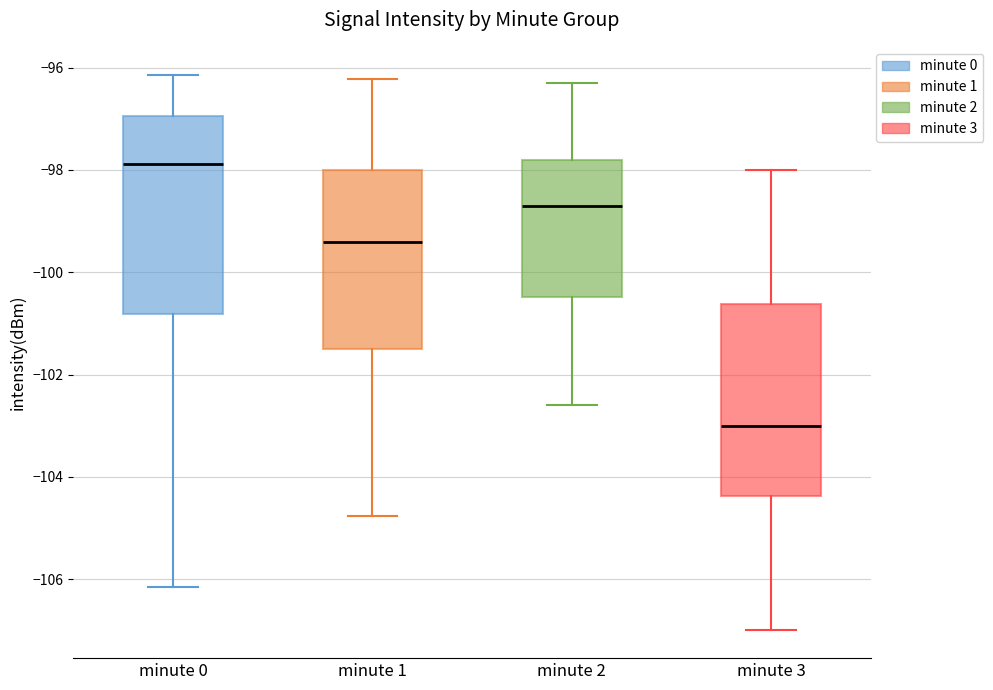

Reading left to right, transcribe this box plot: for each box, give where its median line is, the range the box spans, and where its two whiskers end, as read against the y-axis. The values are not printed on the chart, so give them approximately, as read against the axis.

minute 0: median -97.8, box -100.8 to -97.0, whiskers -106.2 to -96.2
minute 1: median -99.4, box -101.4 to -98.0, whiskers -104.8 to -96.2
minute 2: median -98.6, box -100.4 to -97.8, whiskers -102.6 to -96.2
minute 3: median -103.0, box -104.4 to -100.6, whiskers -107.0 to -98.0